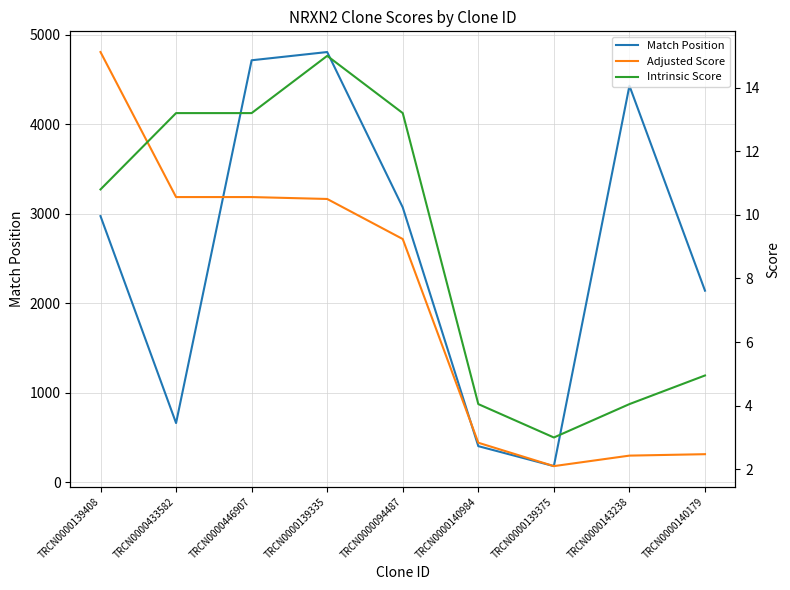

Reading left to right, transcribe all the data shown in this chart.

Match Position: 2972.0	660.0	4713.0	4805.0	3069.0	402.0	179.0	4428.0	2139.0
Adjusted Score: 15.1	10.6	10.6	10.5	9.2	2.8	2.1	2.4	2.5
Intrinsic Score: 10.8	13.2	13.2	15.0	13.2	4.0	3.0	4.0	5.0